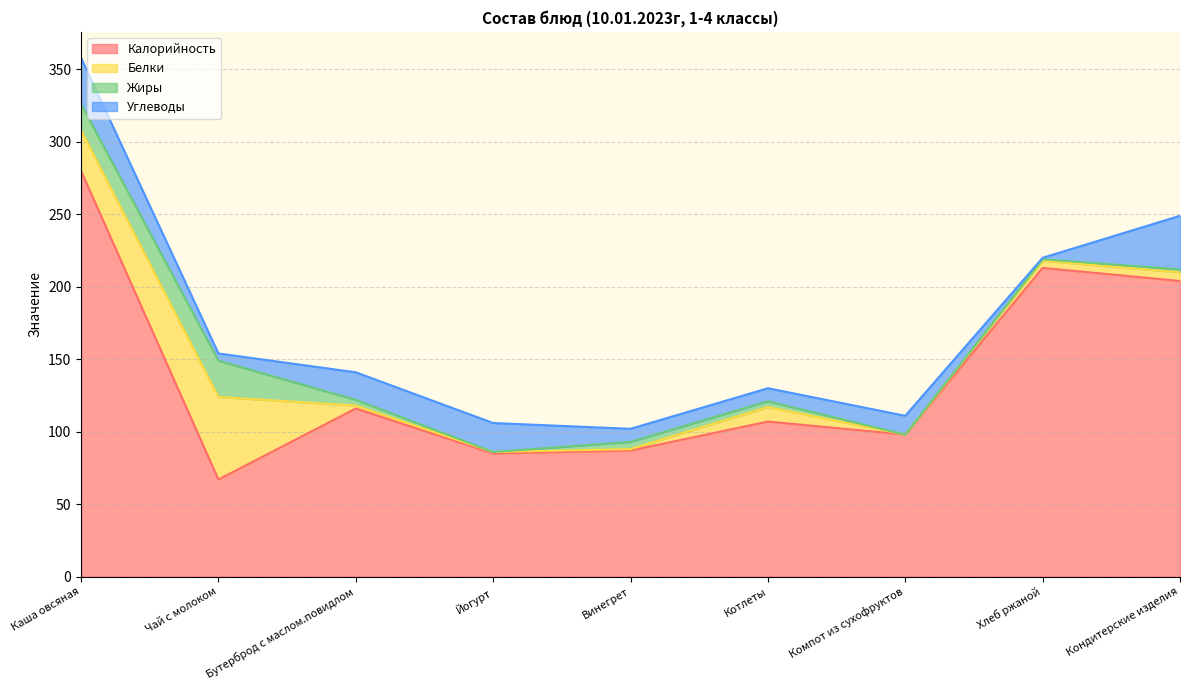

True or false: Углеводы and Белки intersect in this chart.

True